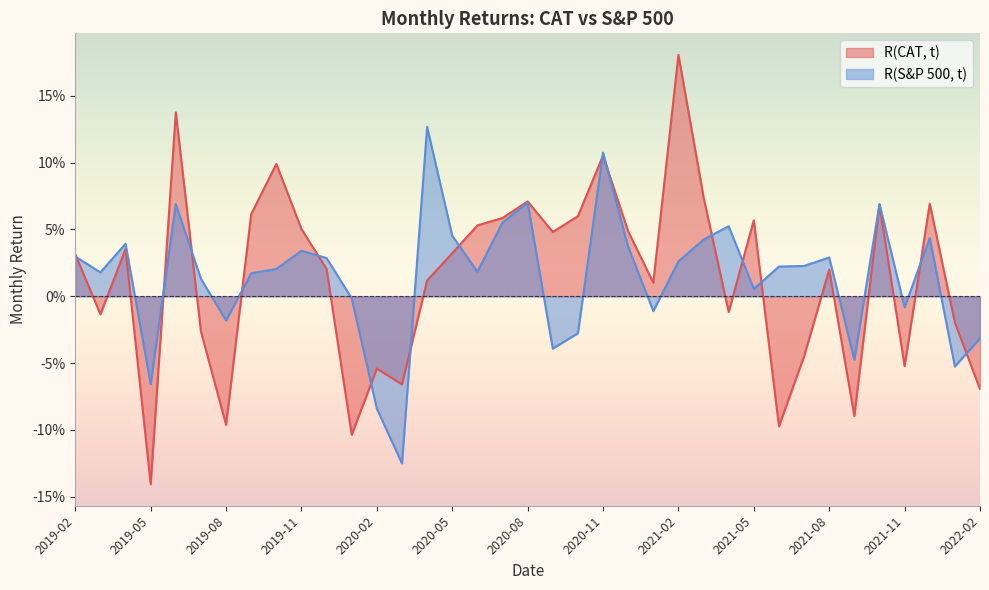

What position from the left is 2019-06?

5